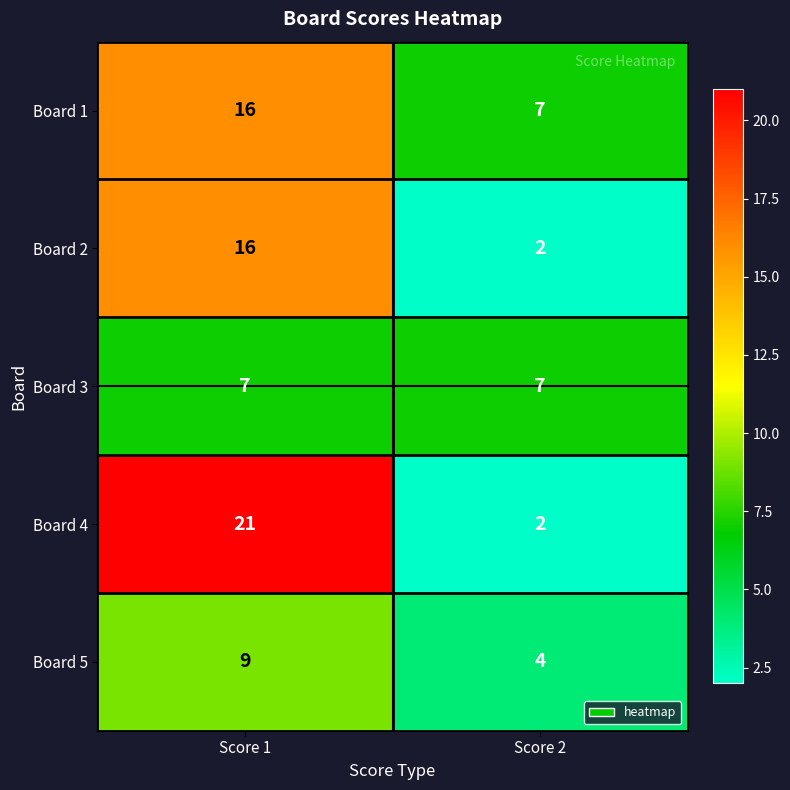

At which label is Board 1 closest to 11?

Score 2